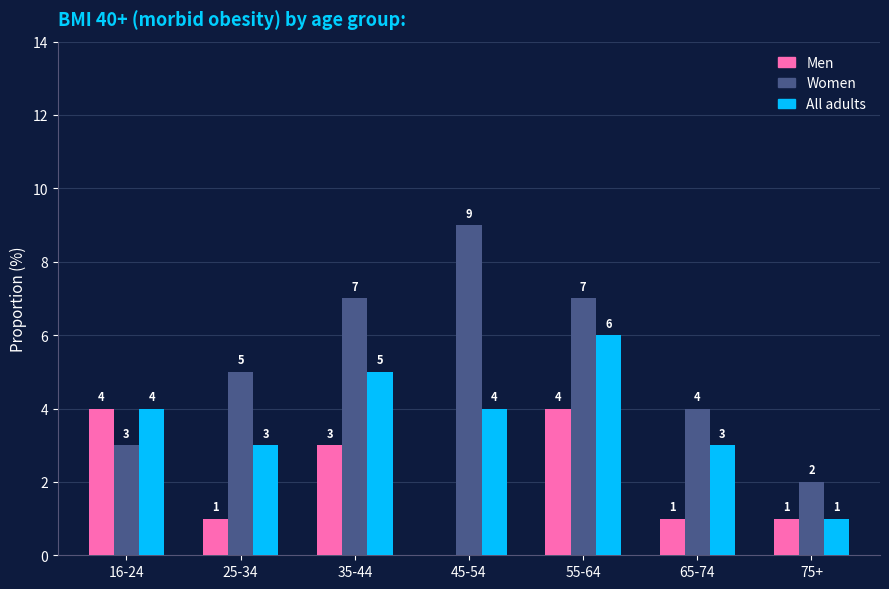

Between 35-44 and 75+, which series saw the biggest shift?

Women